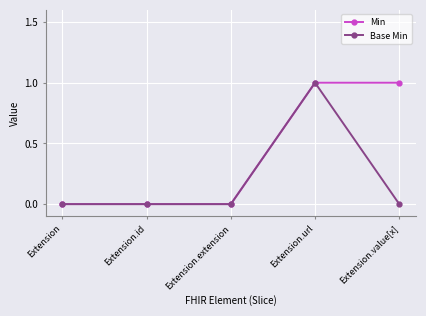

How many series are shown in this chart?

2